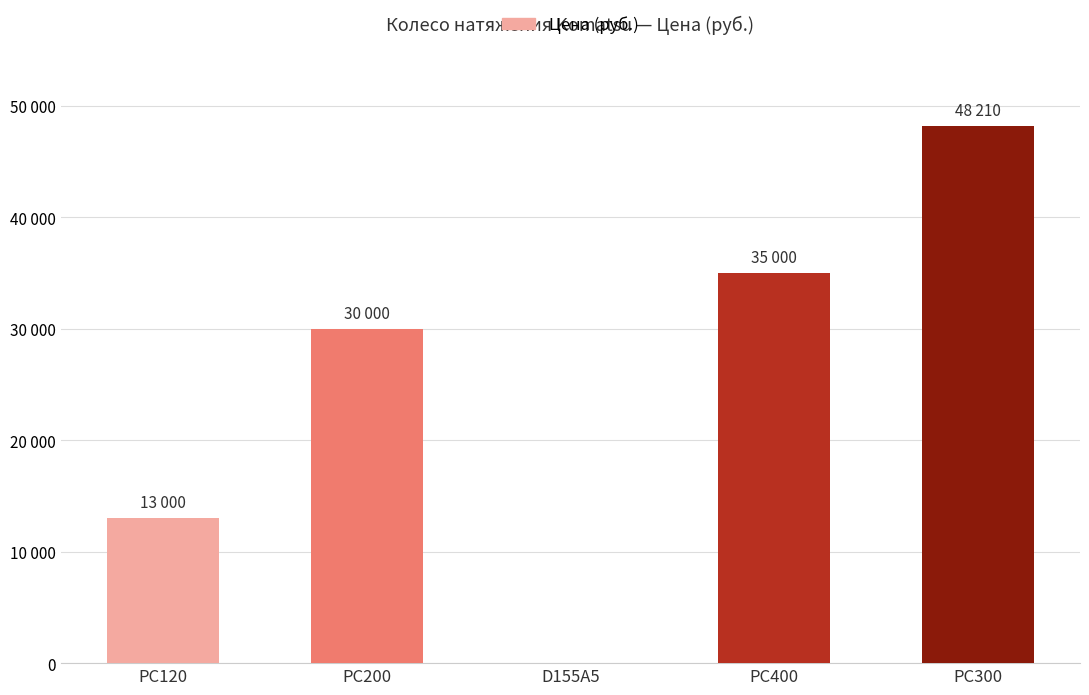

True or false: the data shows -32678 at D155A5.

False